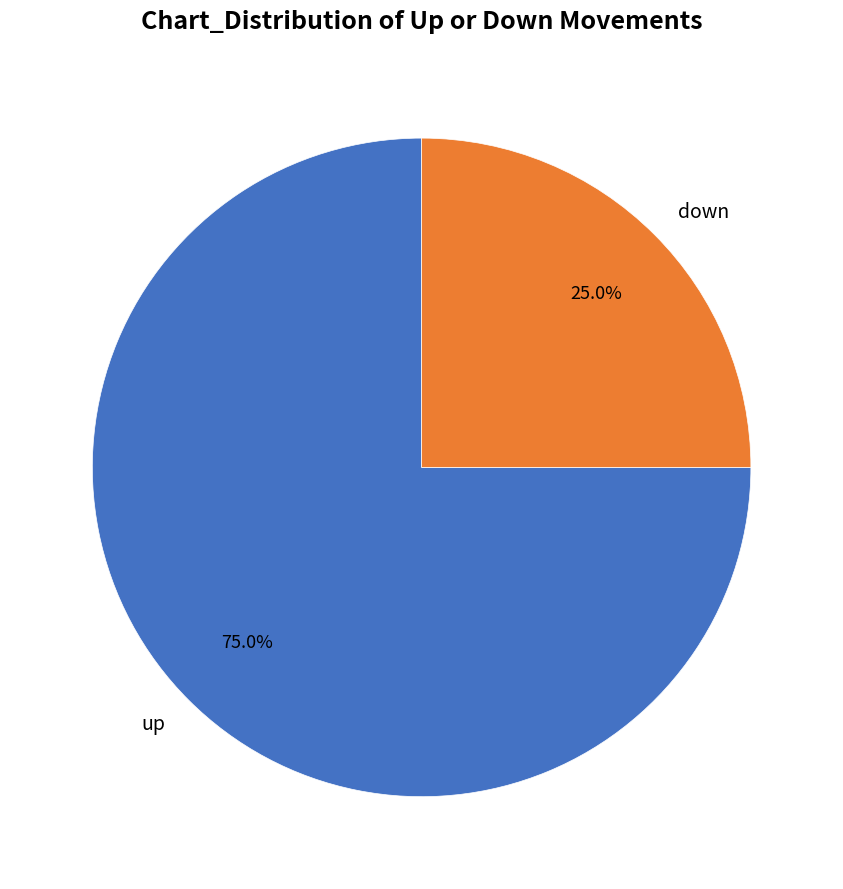

The down slice represents 34% of the pie. True or false?

False